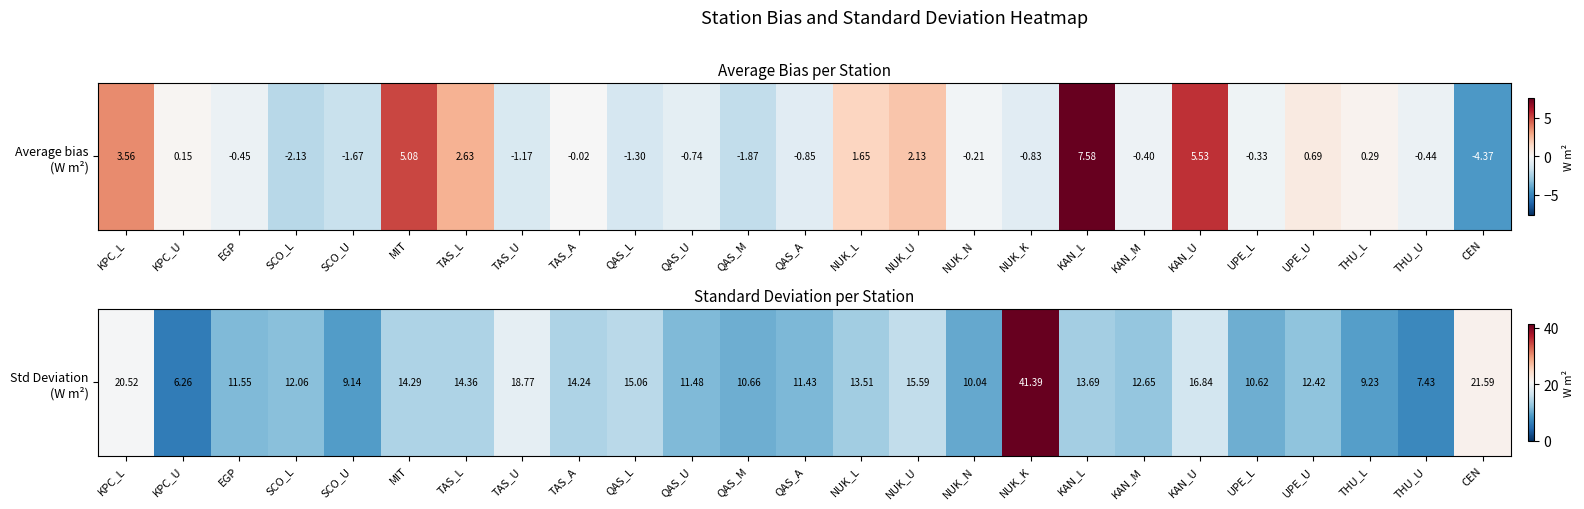

The chart shows a value of 12.4 at UPE_U. True or false?

True